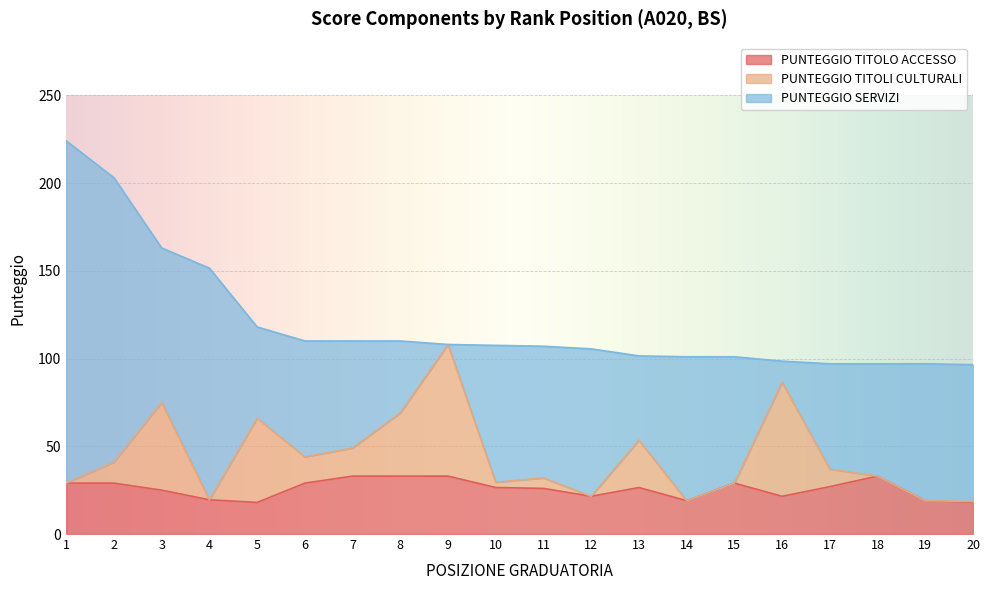

Reading right to left, transcribe all the data shown in this chart.

PUNTEGGIO TITOLO ACCESSO: 18.0	19.0	33.0	27.0	21.5	29.0	19.0	26.5	21.5	26.0	26.5	33.0	33.0	33.0	29.0	18.0	19.5	25.0	29.0	29.0
PUNTEGGIO TITOLI CULTURALI: 0.5	0.0	0.0	10.0	65.0	0.0	0.0	27.0	0.0	6.0	3.0	75.0	36.0	16.0	15.0	48.0	0.0	50.0	12.0	0.0
PUNTEGGIO SERVIZI: 78.0	78.0	64.0	60.0	12.0	72.0	82.0	48.0	84.0	75.0	78.0	0.0	41.0	61.0	66.0	52.0	132.0	88.0	162.0	195.0